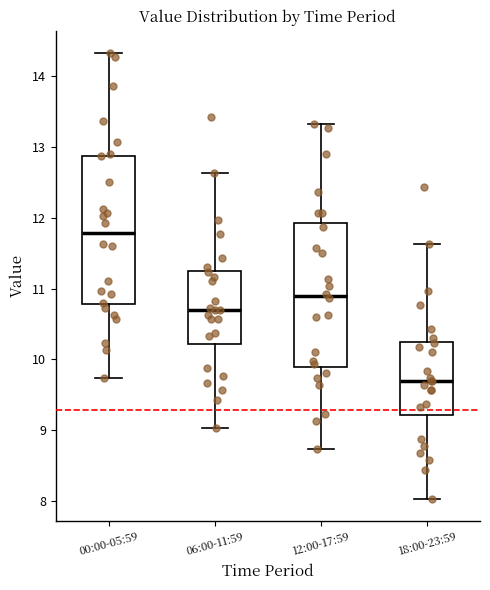

Which box has the lowest median line?

18:00-23:59